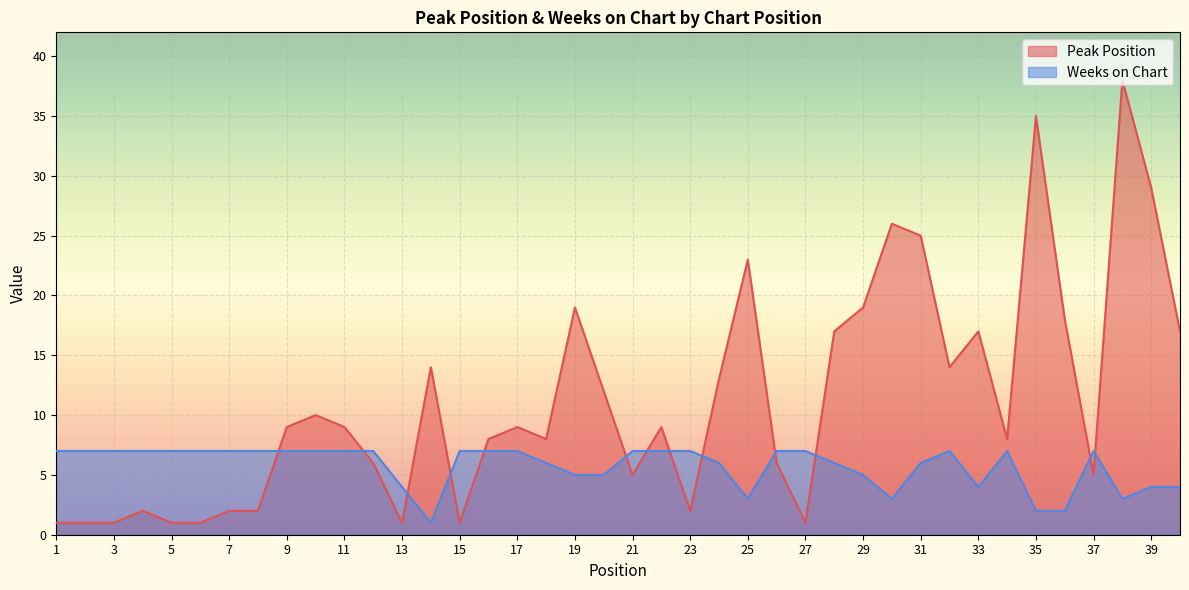

The Peak Position series shows 7 at 24. True or false?

False